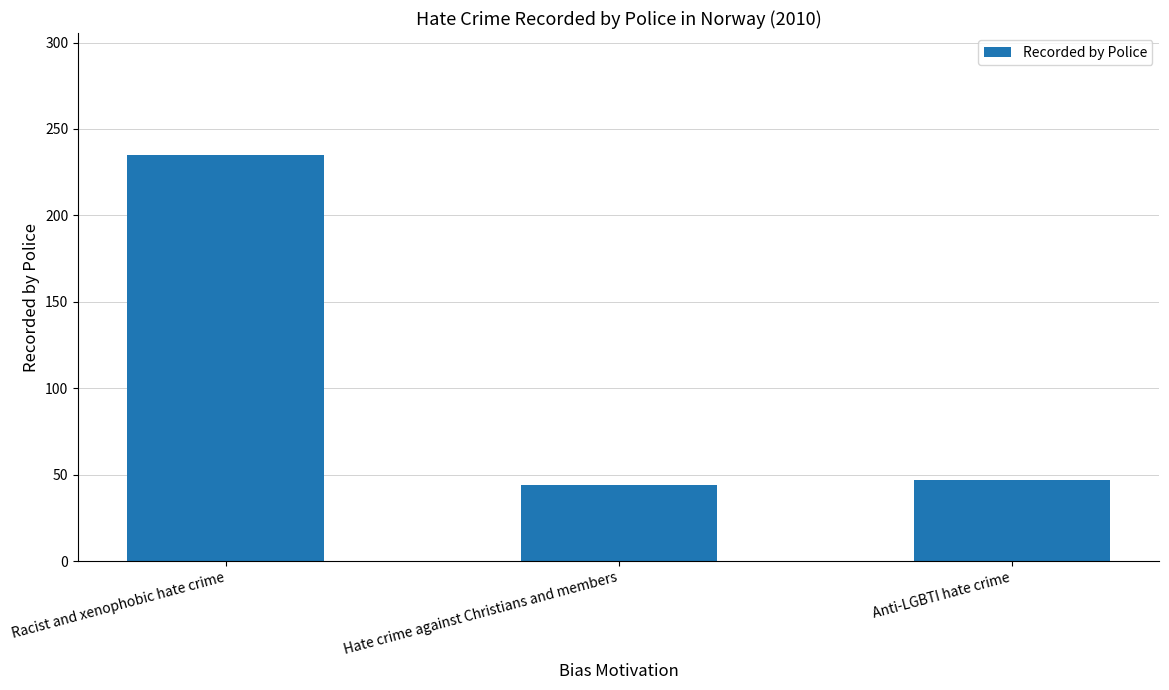

Reading left to right, what are all the values shown in this chart?

Racist and xenophobic hate crime=235	Hate crime against Christians and members=44	Anti-LGBTI hate crime=47